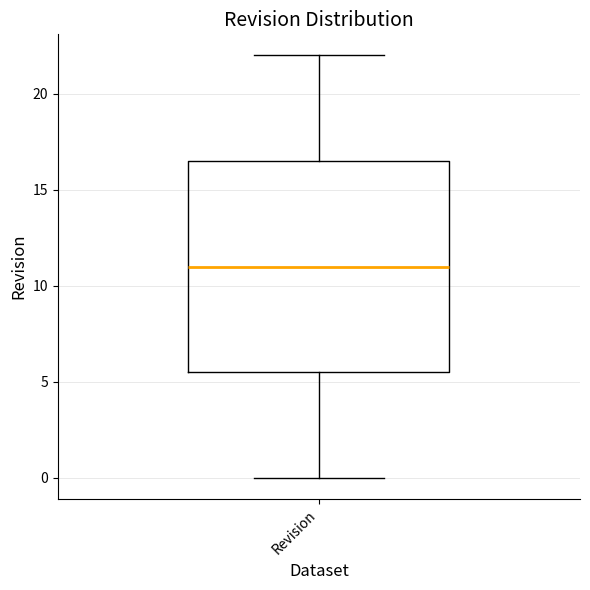

Read this box plot against the y-axis: the position of the median line, the range covered by the box, and the ends of both whiskers. The values are not printed on the chart, so give them approximately, as read against the axis.

median 11.0, box 5.5 to 16.5, whiskers 0.0 to 22.0